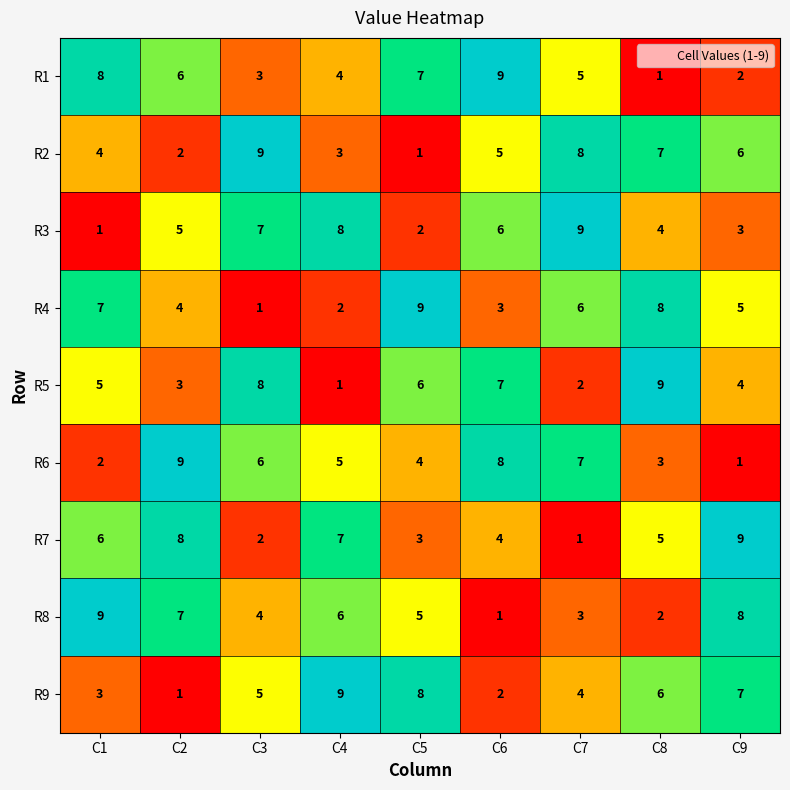

How many categories are shown in the chart?

9